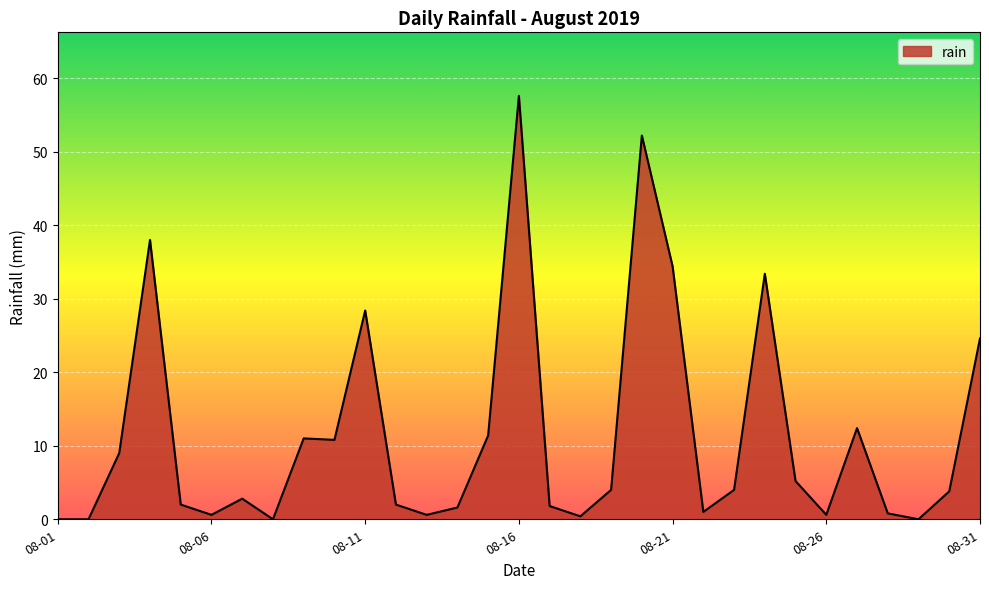

What is the difference between the maximum and minimum values?

57.6